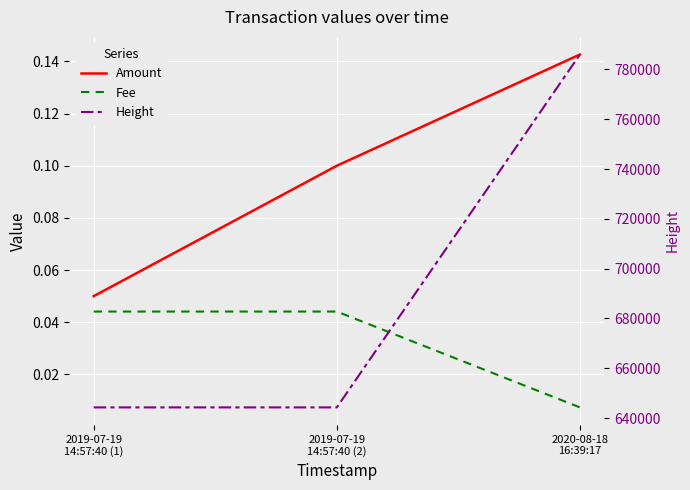

Which series changed the most between 2019-07-19
14:57:40 (1) and 2019-07-19
14:57:40 (2)?

Amount